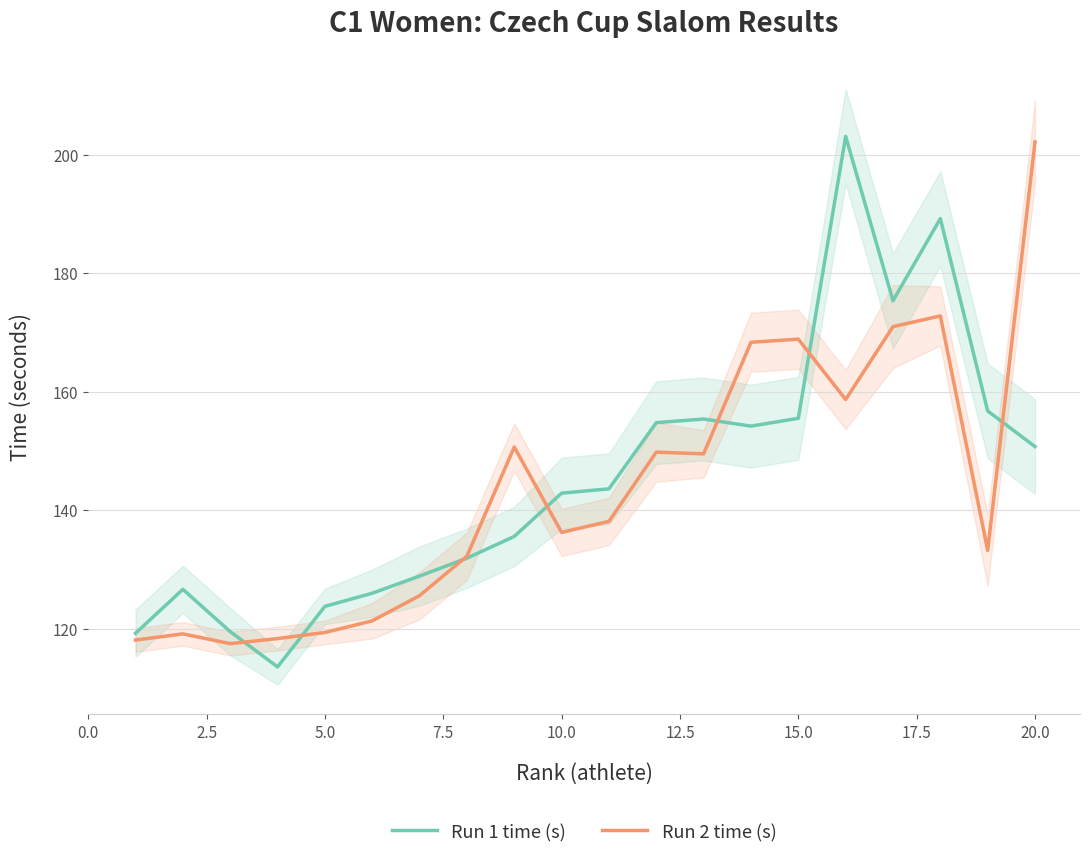

What is the lowest value of the Run 1 time (s) series?

113.5